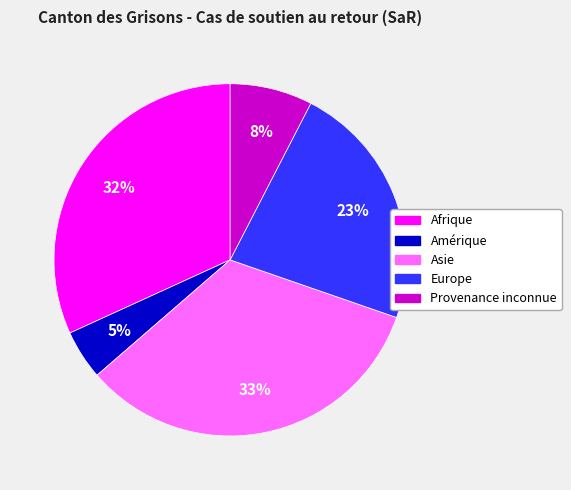

How many segments does this pie chart have?

5